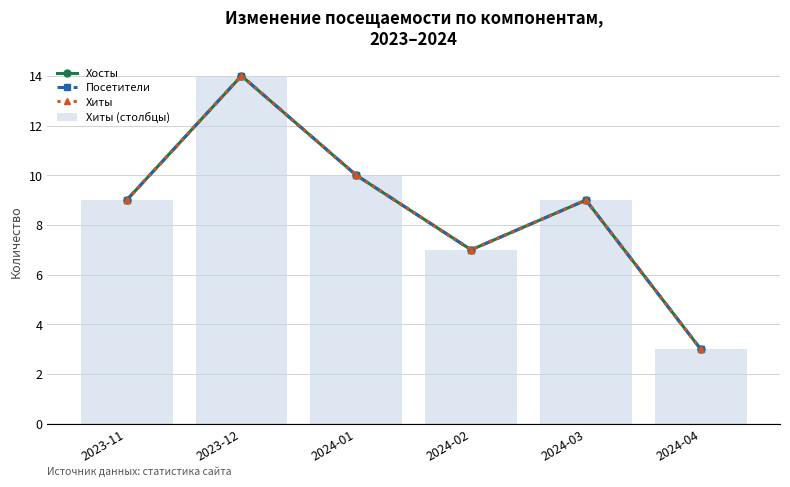

What position from the left is 2024-01?

3